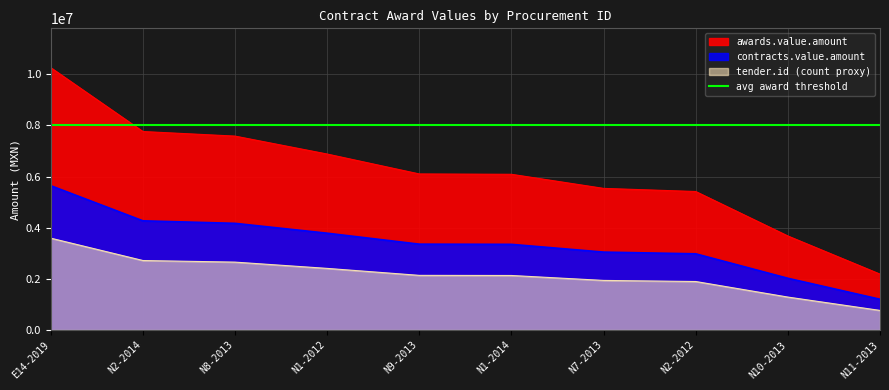

Which has a higher value, N10-2013 or N11-2013?

N10-2013